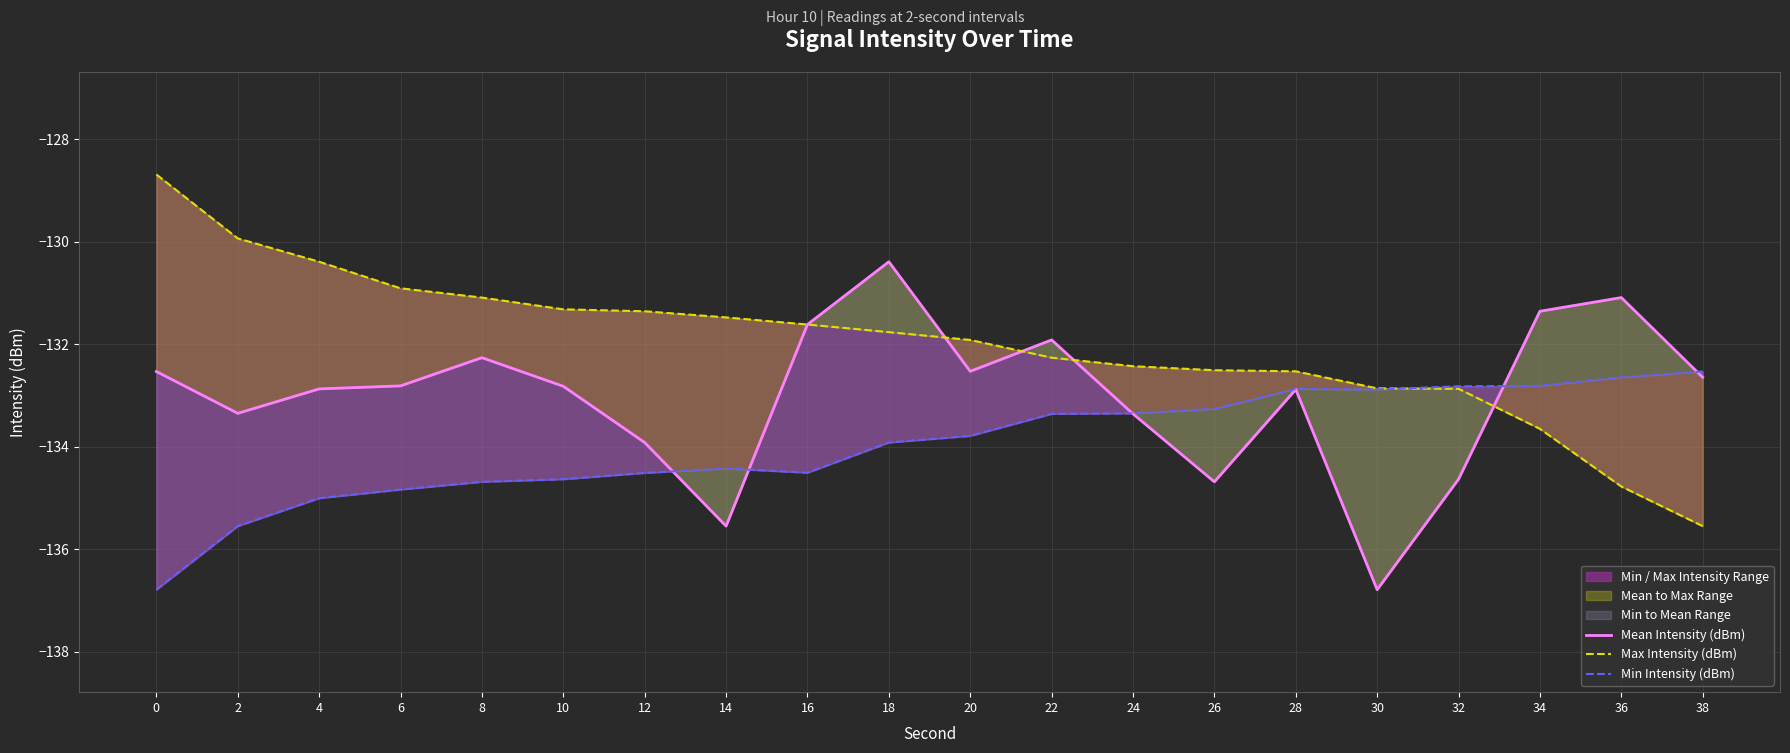

Which has a higher value, 26 or 8?

8